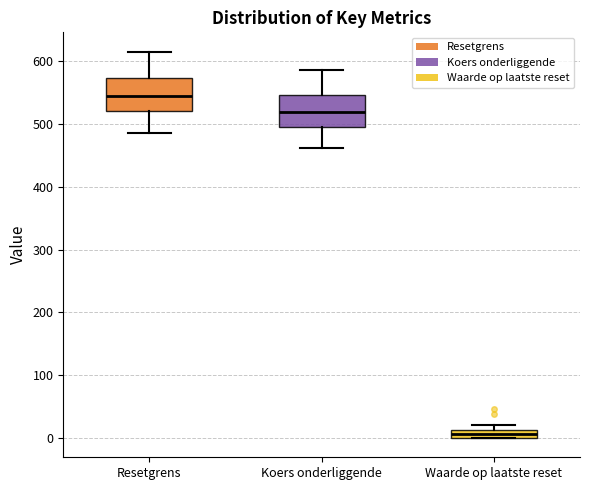

Which box's median line is the highest?

Resetgrens